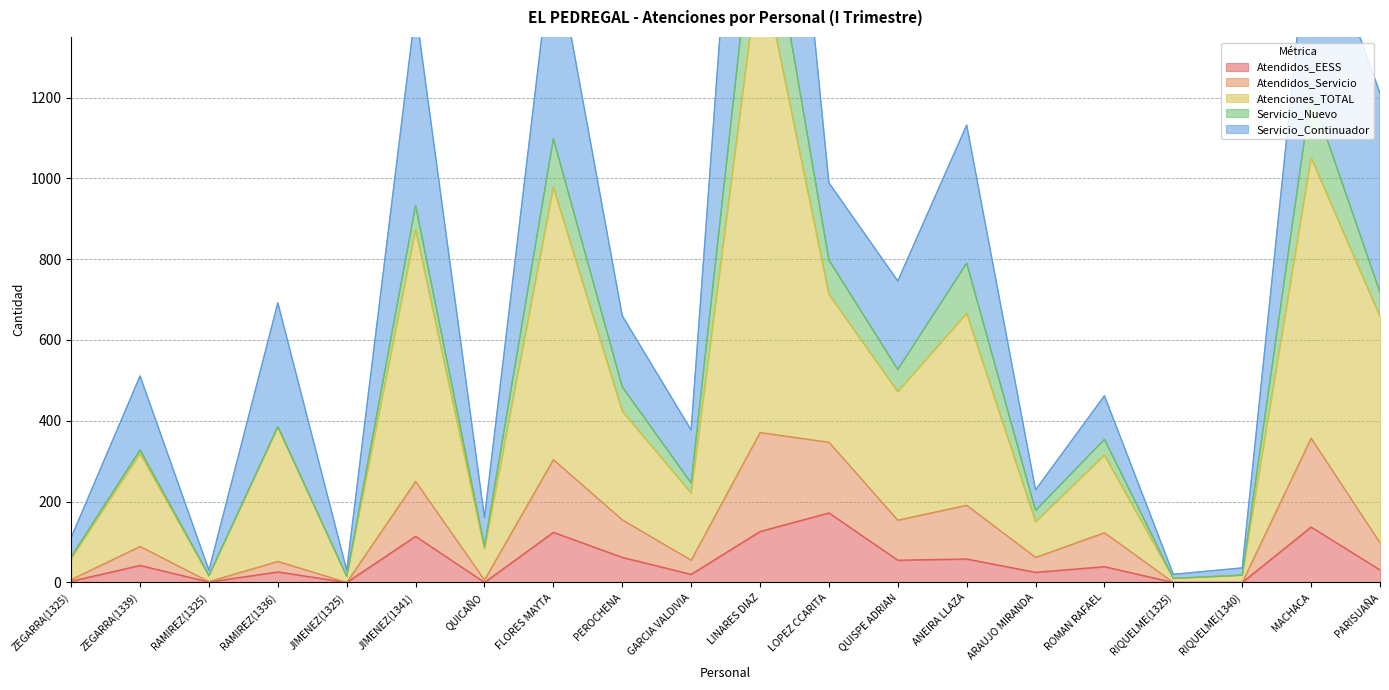

Is it true that Atendidos_Servicio equals 205 at LOPEZ CCARITA?

False